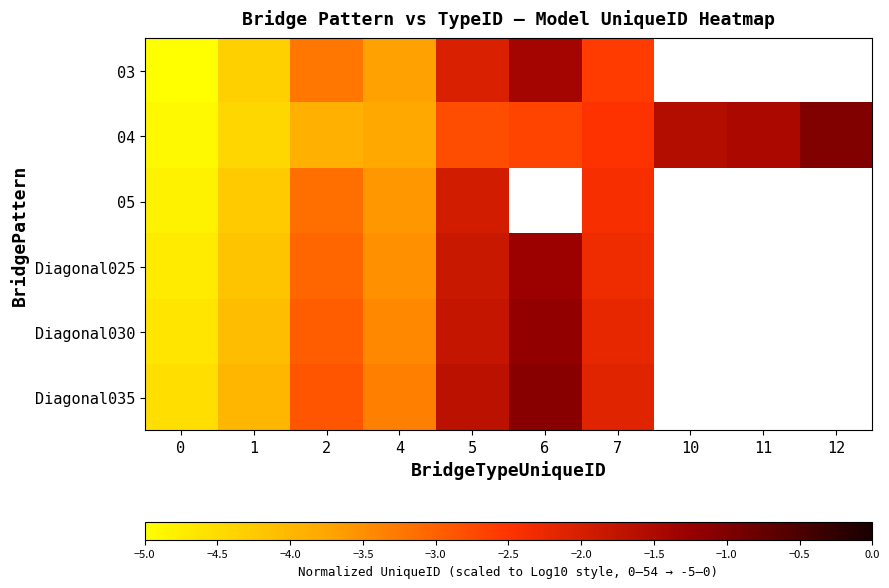

At which label does 04 first exceed -2?

10